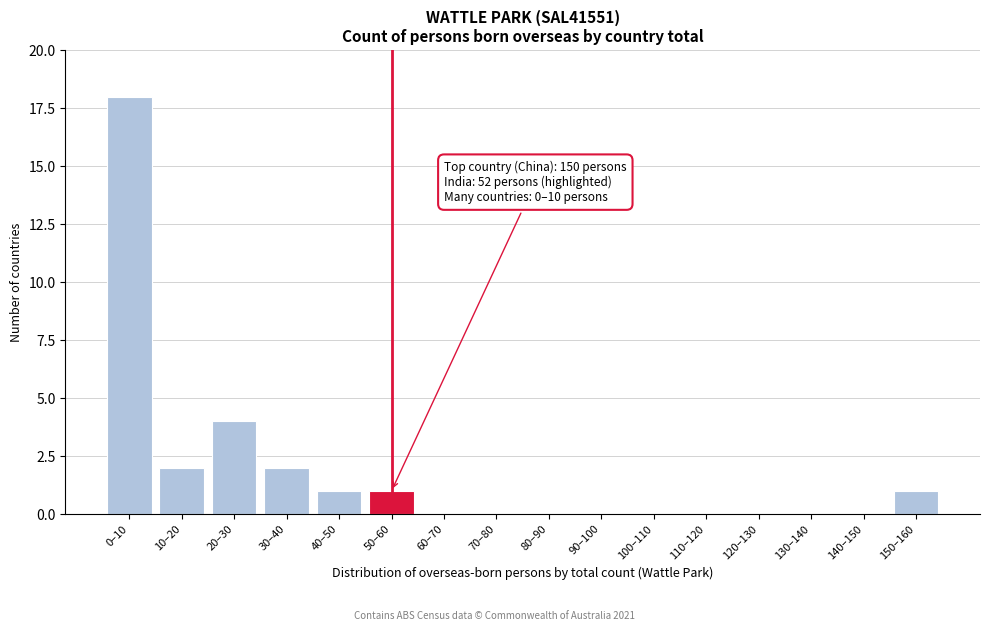

Reading right to left, what are all the values shown in this chart?

150–160=1	140–150=0	130–140=0	120–130=0	110–120=0	100–110=0	90–100=0	80–90=0	70–80=0	60–70=0	50–60=1	40–50=1	30–40=2	20–30=4	10–20=2	0–10=18